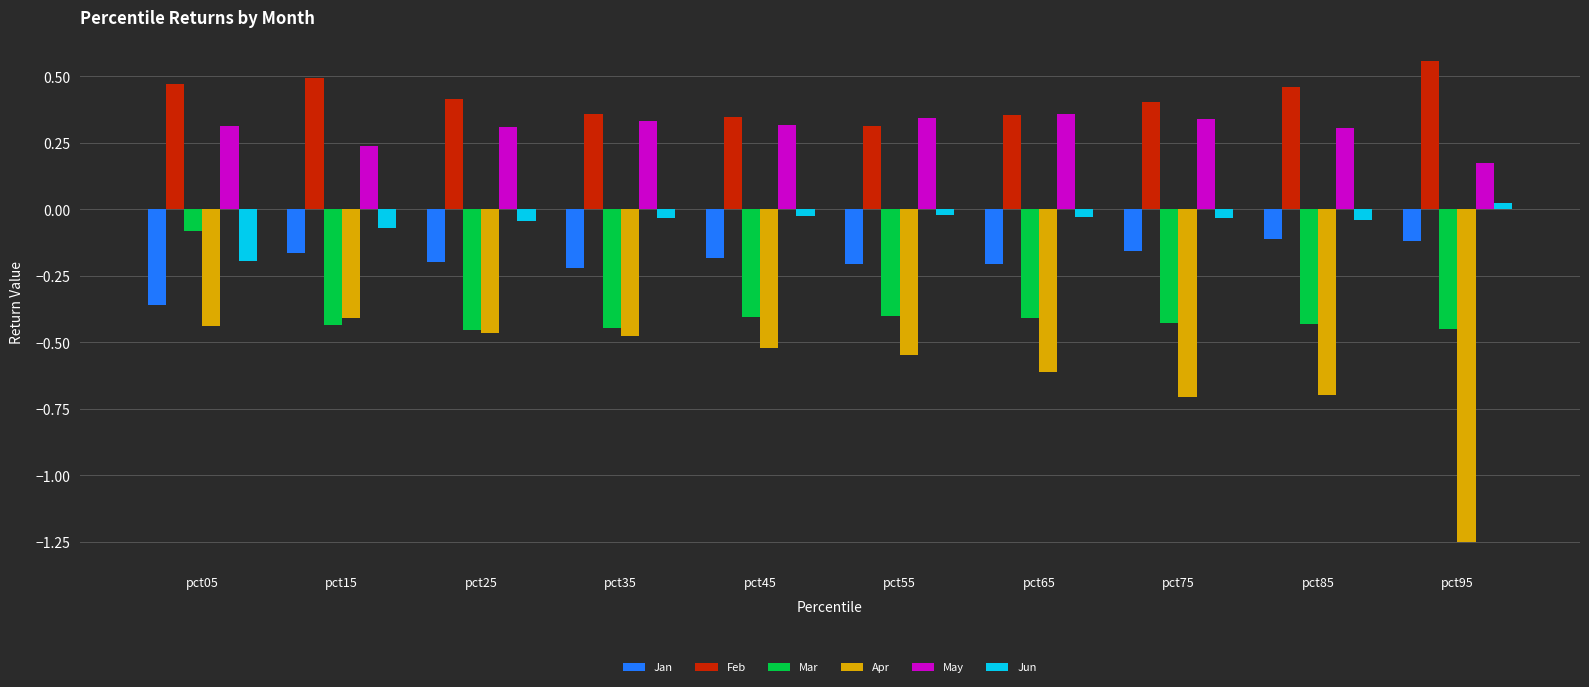

The Mar series shows -0.6 at pct85. True or false?

False